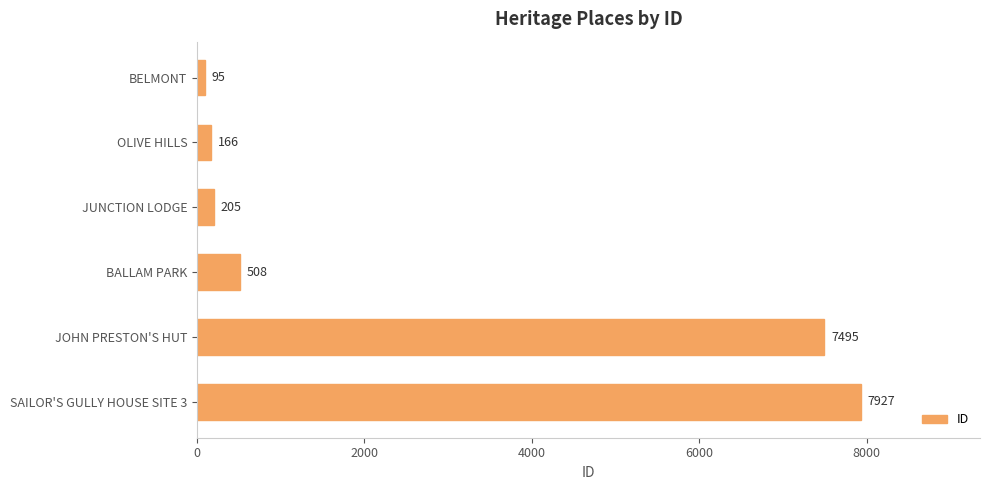

At which category does the chart reach its peak across all series?

SAILOR'S GULLY HOUSE SITE 3